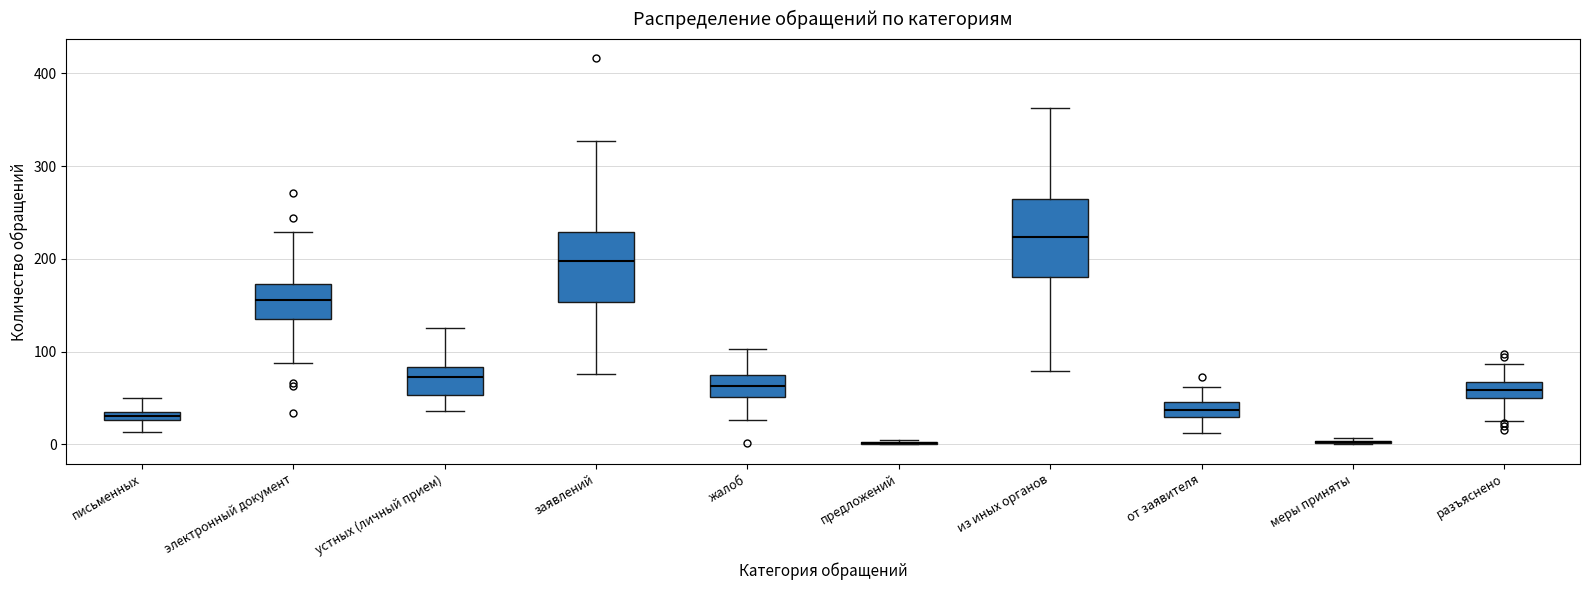

Where does the lower whisker of the box for устных (личный прием) end on the y-axis? The values are not printed on the chart, so give them approximately, as read against the axis.

40